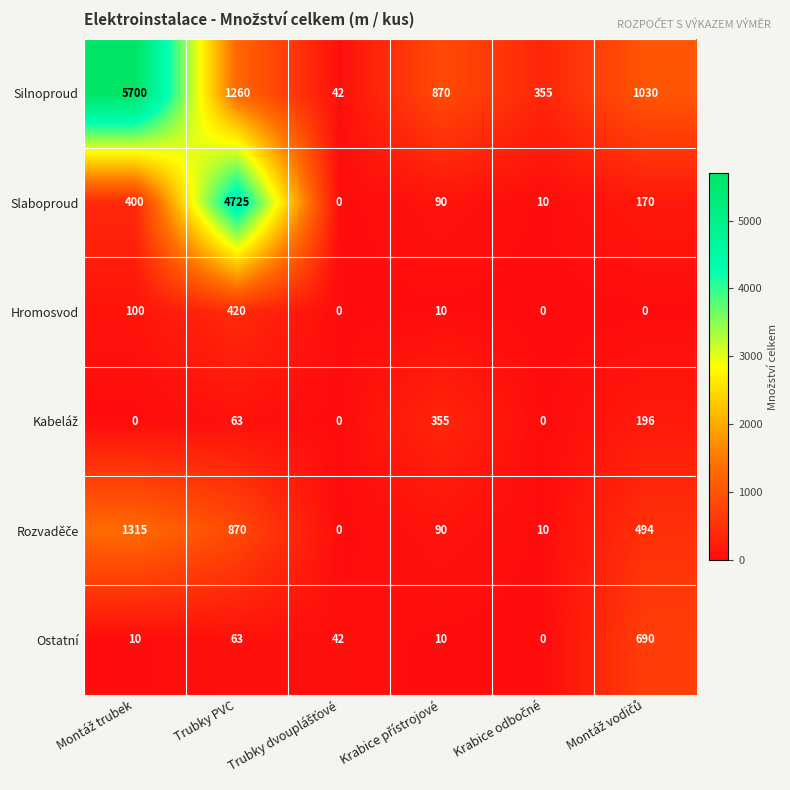

What is the difference between the maximum and minimum values in the Ostatní series?

690